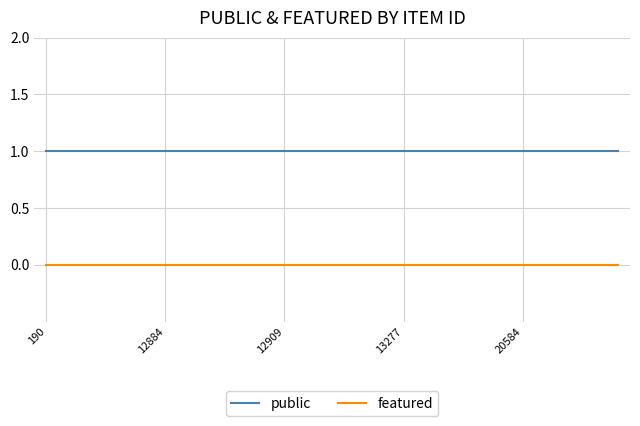

Which series has the largest total across all categories?

public